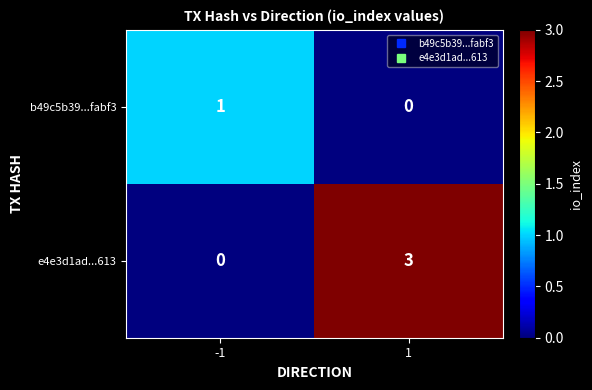

What is the greatest value displayed?

3